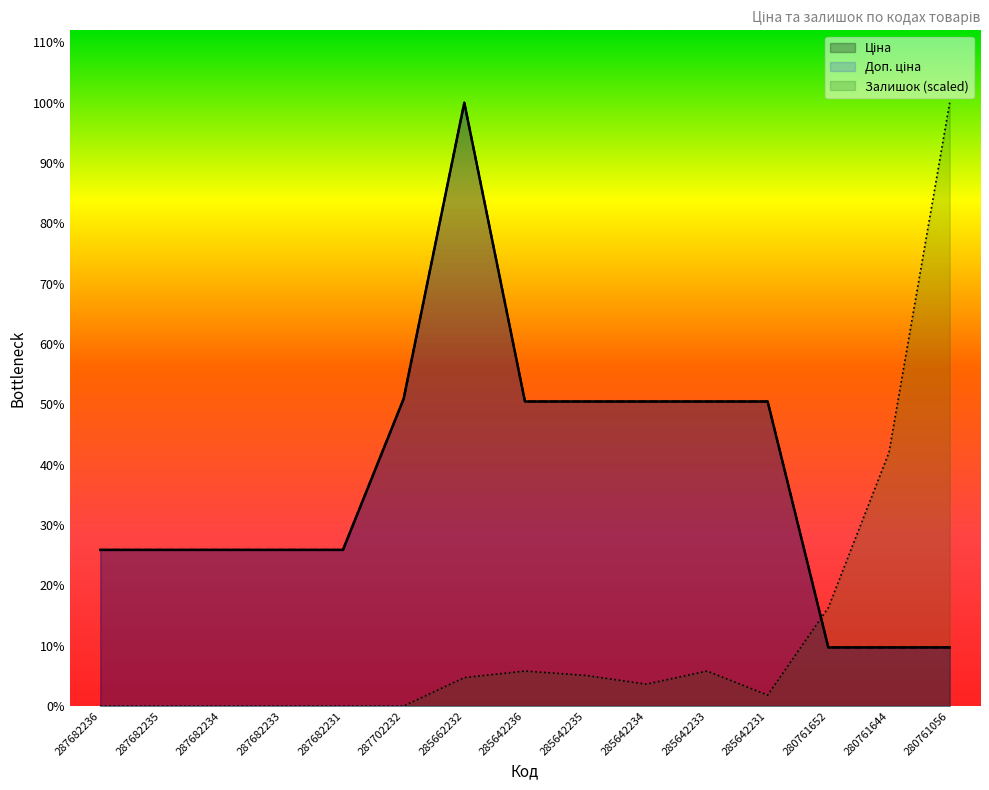

Reading left to right, transcribe all the data shown in this chart.

Ціна: 14817.6	14817.6	14817.6	14817.6	14817.6	29152.3	57258.0	28901.7	28901.7	28901.7	28901.7	28901.7	5560.3	5560.3	5560.3
Доп. ціна: 14817.6	14817.6	14817.6	14817.6	14817.6	29152.3	57258.0	28901.7	28901.7	28901.7	28901.7	28901.7	5560.3	5560.3	5560.3
Залишок: 0.0	0.0	0.0	0.0	0.0	0.0	2696.9	3319.3	2904.4	2074.6	3319.3	1037.3	9335.5	24065.0	57258.0